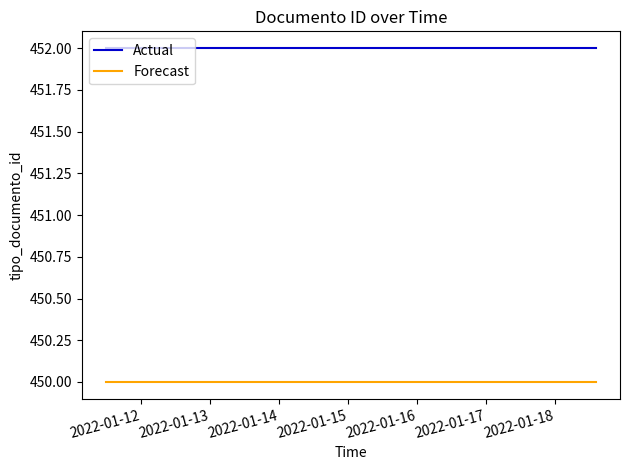

List the series in order of their overall mean, highest first.

Actual, Forecast